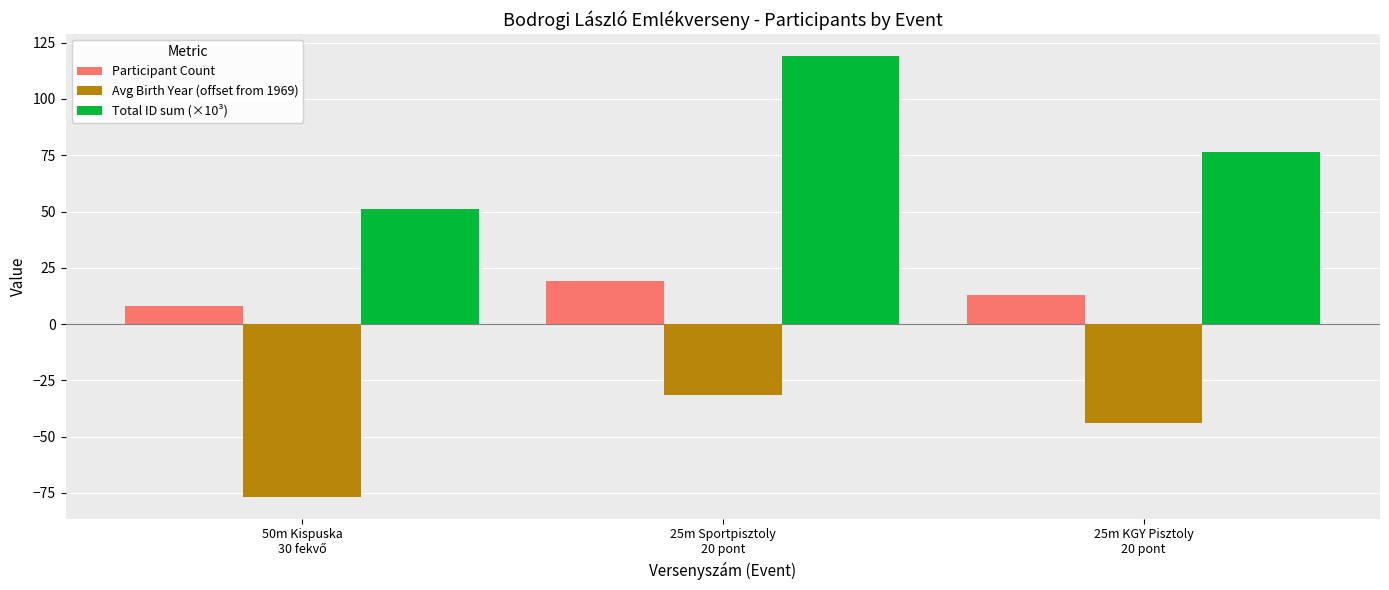

What is the sum of all Participant Count values?

40.0